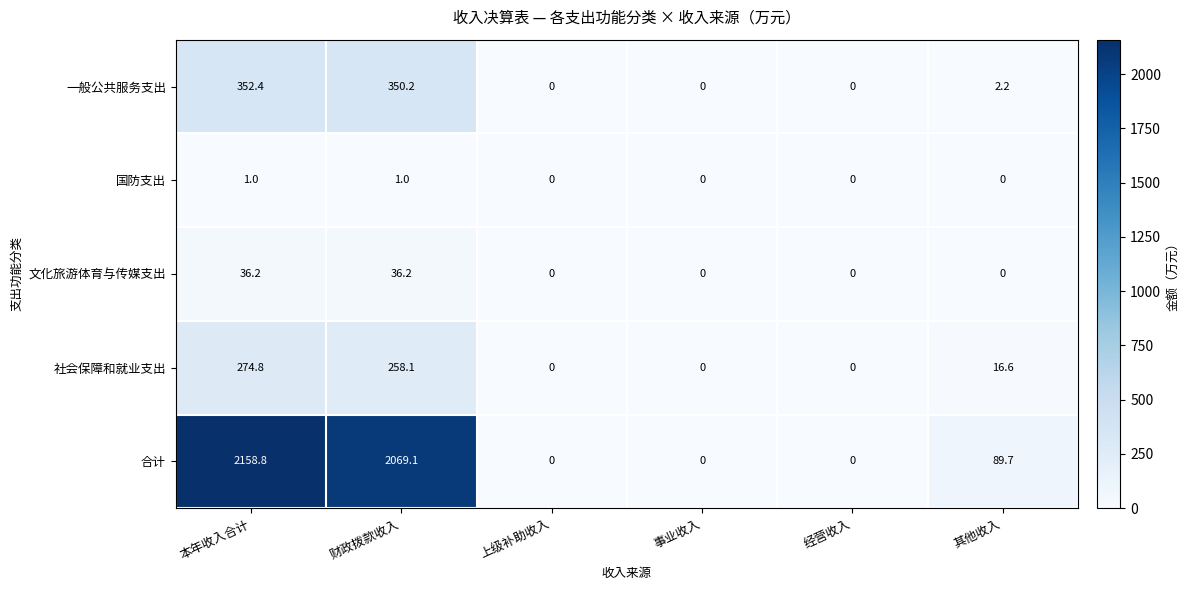

Where is 社会保障和就业支出 nearest to the value 137?

其他收入